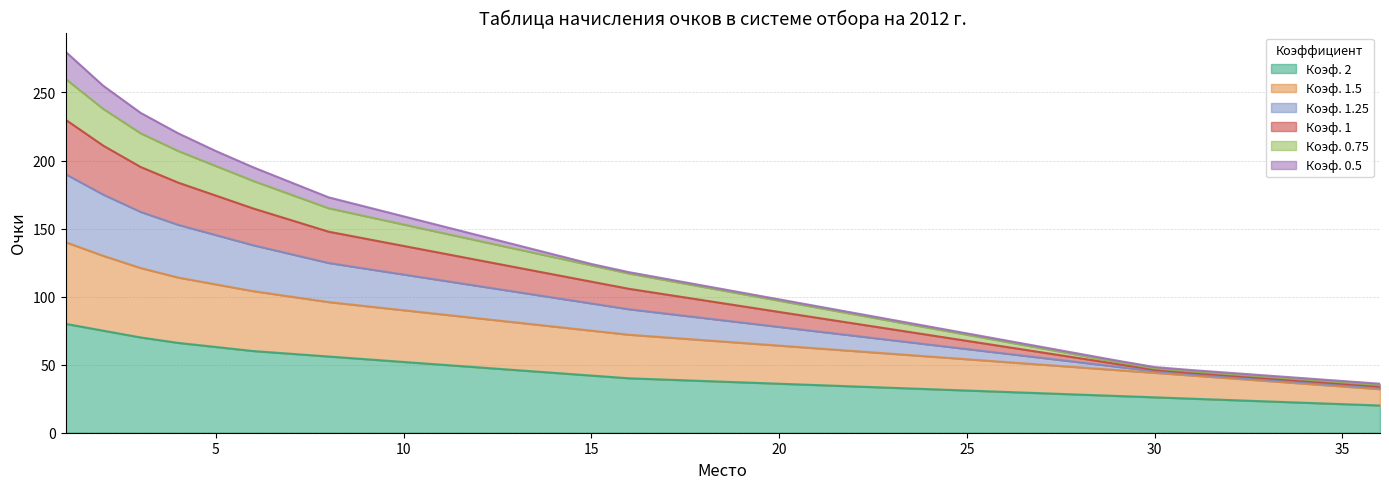

What are all the series names shown in the legend?

Коэф. 2, Коэф. 1.5, Коэф. 1.25, Коэф. 1, Коэф. 0.75, Коэф. 0.5